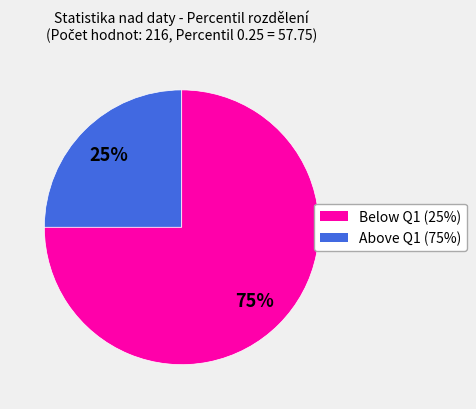

Is there a majority slice in this chart?

Yes